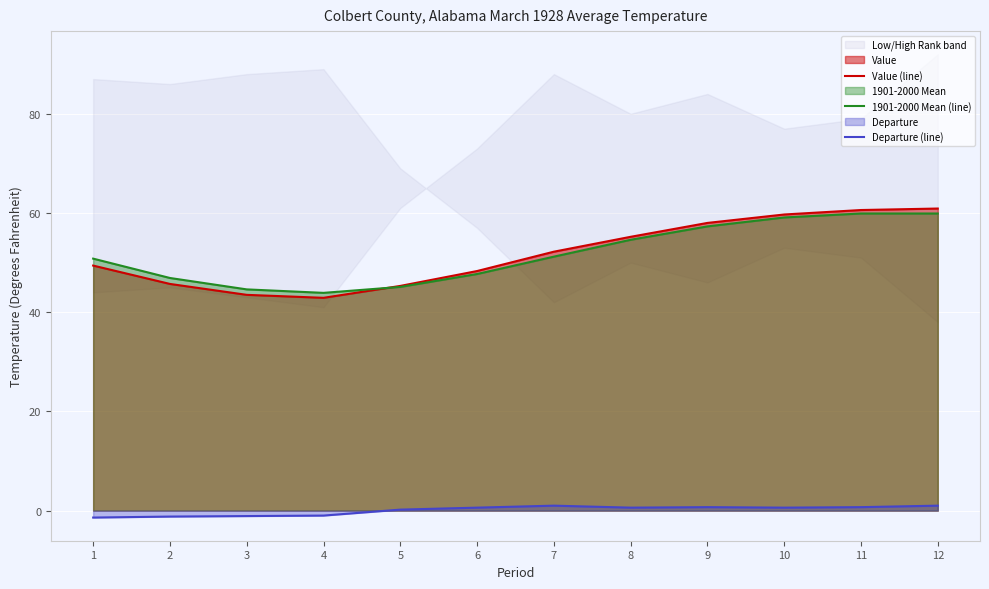

What value does the 1901-2000 Mean (line) series have at 11?

59.9